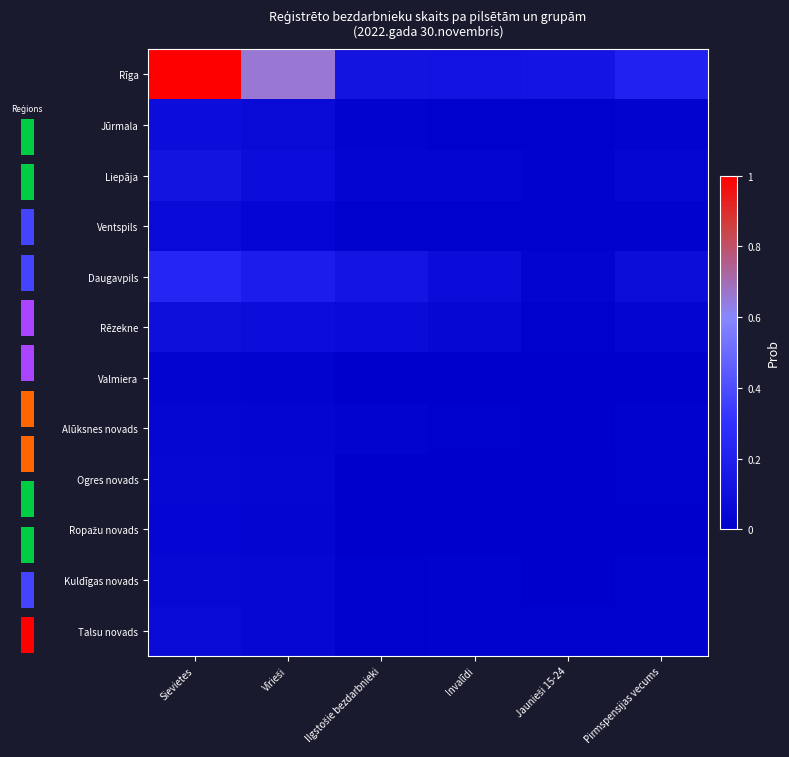

The value of Daugavpils at Pirmspensijas vecums is 0.1. True or false?

False